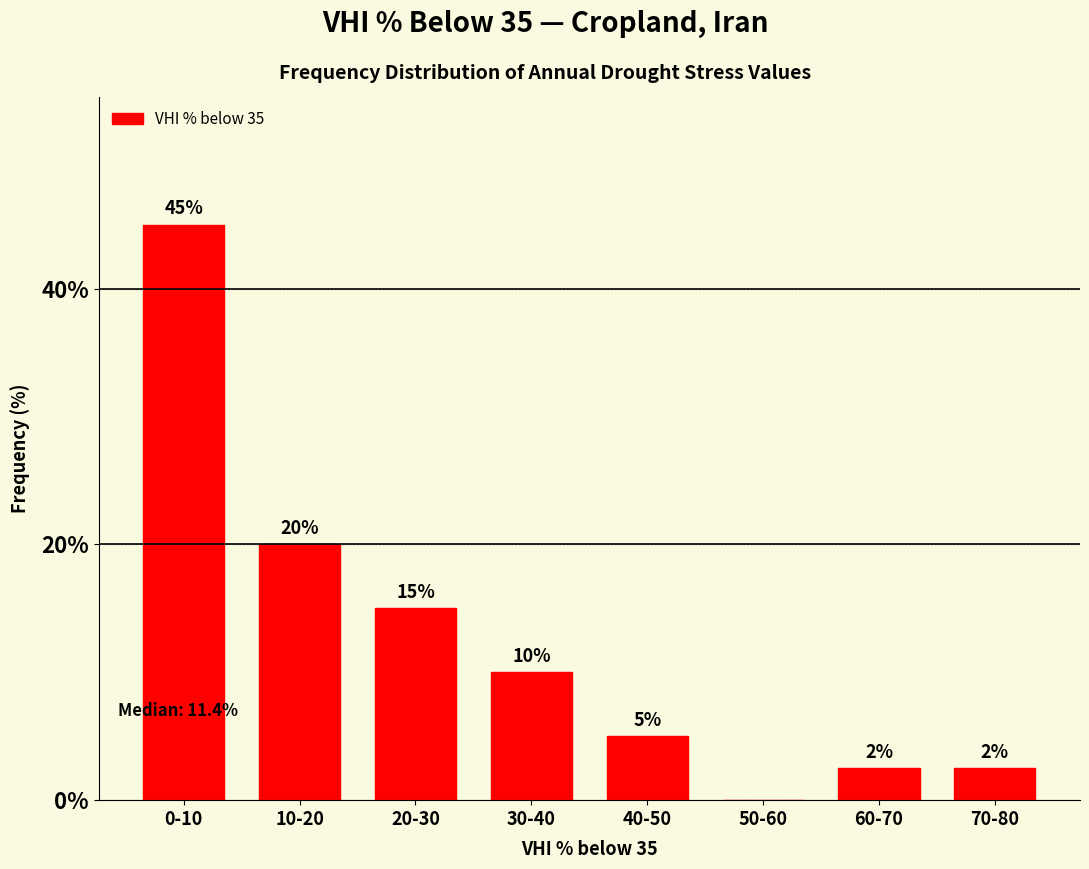

At which label is the value closest to 22?

10-20